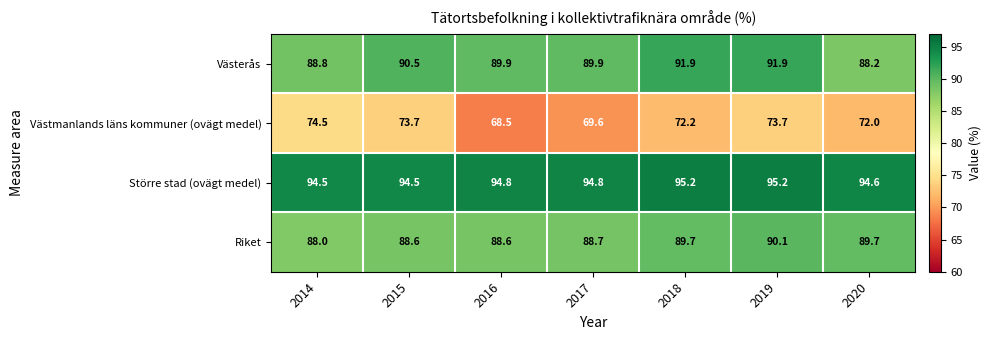

Where is Västmanlands läns kommuner (ovägt medel) nearest to the value 71?

2020